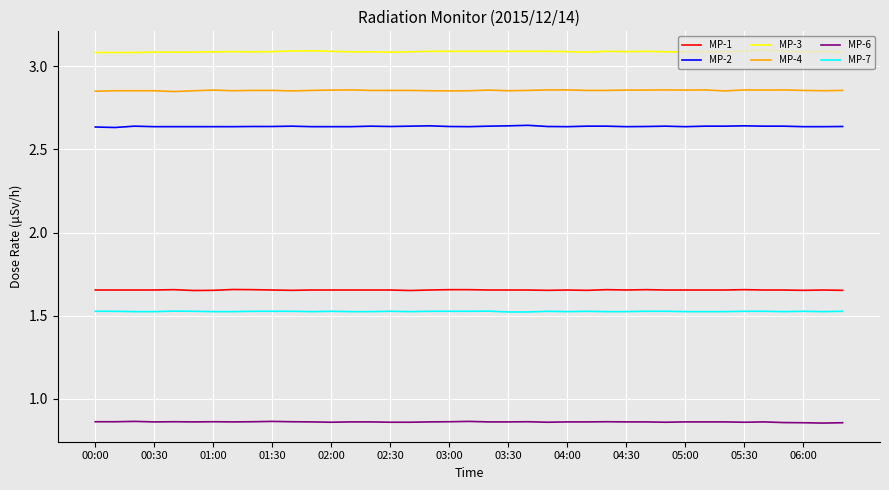

What is the greatest value displayed?

3.1